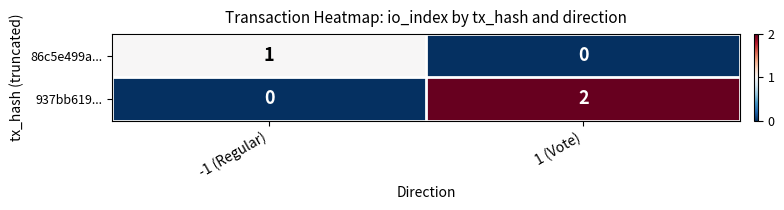

Which label corresponds to the largest value in the chart?

1 (Vote)